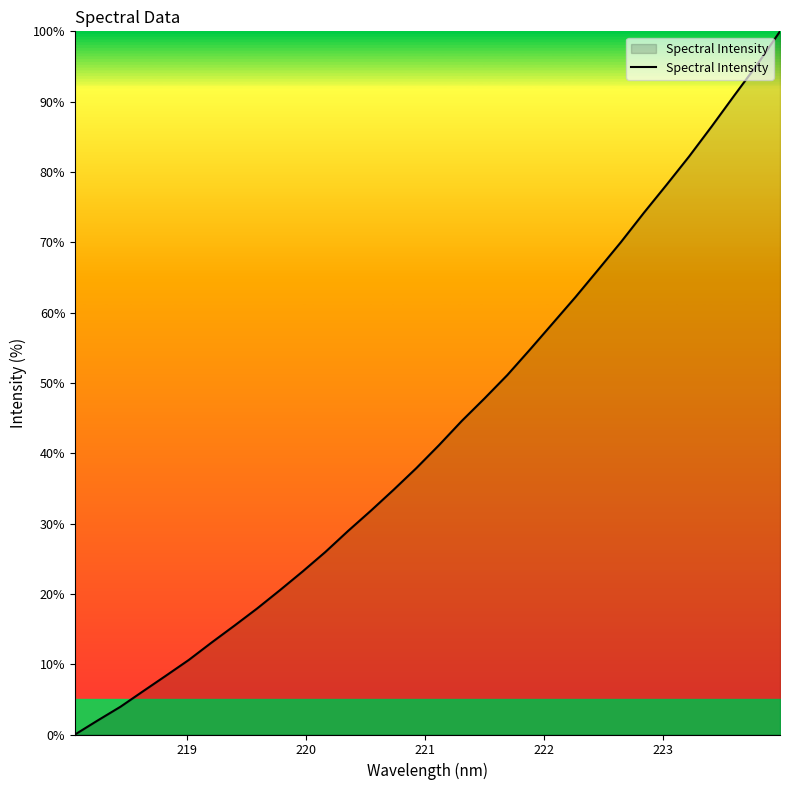

What is the maximum value shown in the chart?

100.0